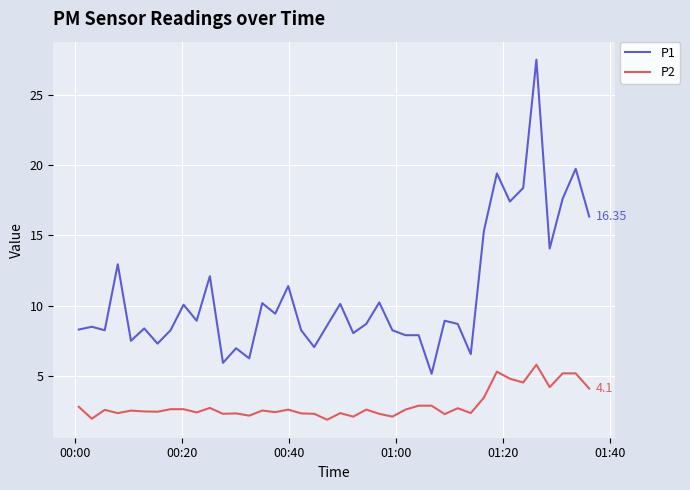

How many series are shown in this chart?

2